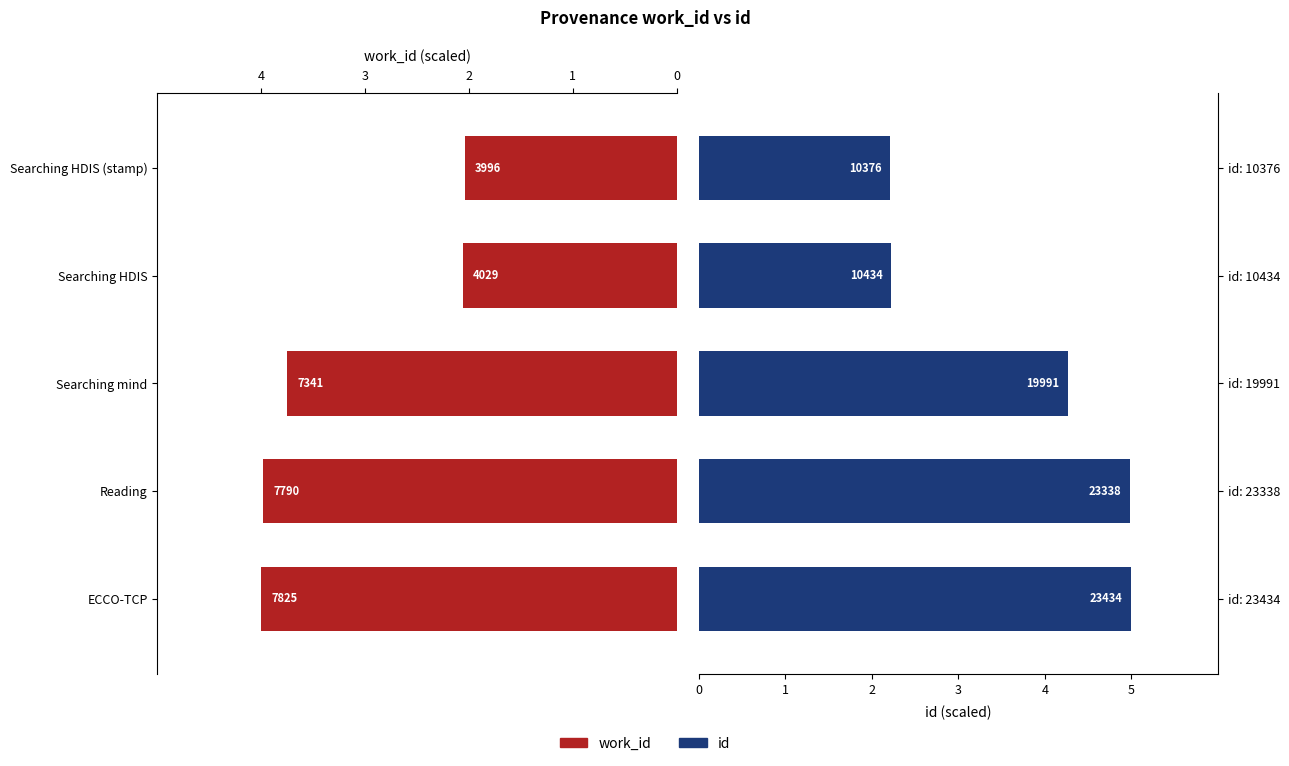

List the series in order of their overall mean, highest first.

id, work_id